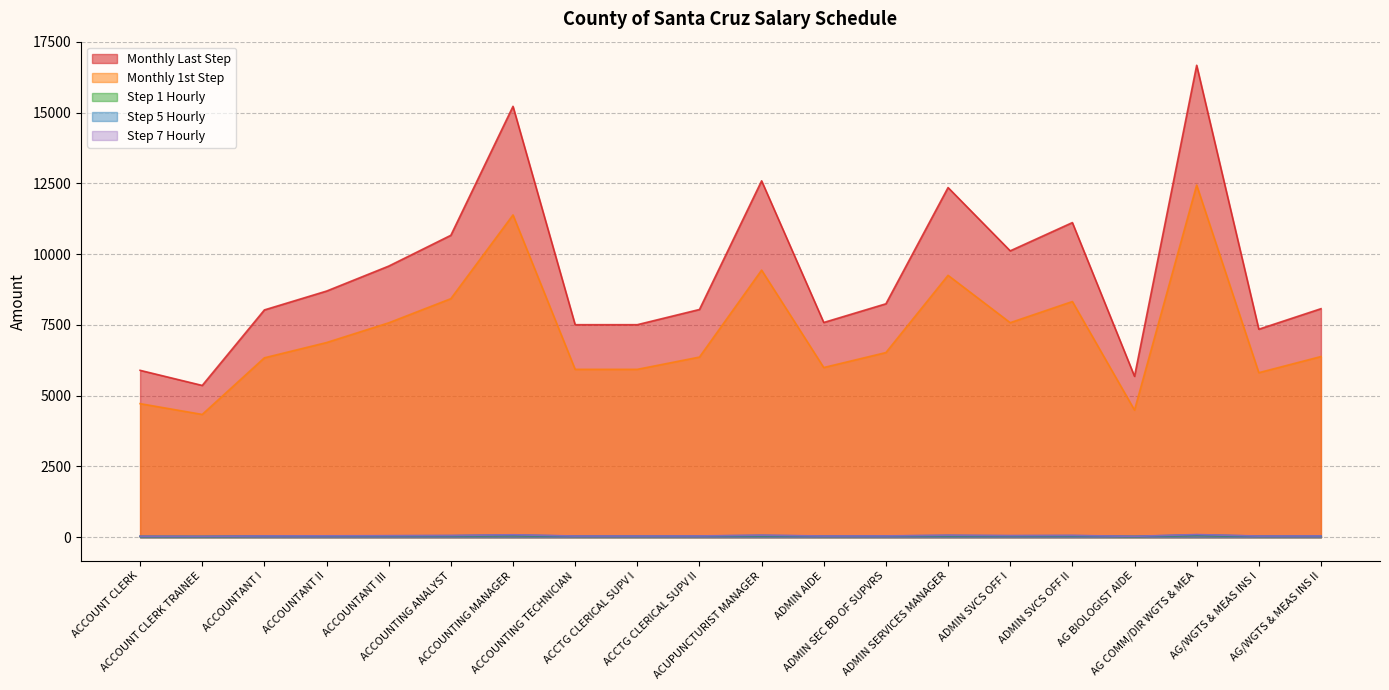

Reading left to right, list all the values displayed in this chart.

Monthly Last Step: ACCOUNT CLERK=5896.7	ACCOUNT CLERK TRAINEE=5362.8	ACCOUNTANT I=8030.4	ACCOUNTANT II=8696.0	ACCOUNTANT III=9578.2	ACCOUNTING ANALYST=10666.7	ACCOUNTING MANAGER=15221.8	ACCOUNTING TECHNICIAN=7508.7	ACCTG CLERICAL SUPV I=7508.7	ACCTG CLERICAL SUPV II=8046.0	ACUPUNCTURIST MANAGER=12590.7	ADMIN AIDE=7586.6	ADMIN SEC BD OF SUPVRS=8247.0	ADMIN SERVICES MANAGER=12353.2	ADMIN SVCS OFF I=10117.3	ADMIN SVCS OFF II=11115.6	AG BIOLOGIST AIDE=5685.2	AG COMM/DIR WGTS & MEA=16672.6	AG/WGTS & MEAS INS I=7349.2	AG/WGTS & MEAS INS II=8073.7
Monthly 1st Step: ACCOUNT CLERK=4719.8	ACCOUNT CLERK TRAINEE=4338.4	ACCOUNTANT I=6338.7	ACCOUNTANT II=6877.7	ACCOUNTANT III=7574.5	ACCOUNTING ANALYST=8427.3	ACCOUNTING MANAGER=11386.0	ACCOUNTING TECHNICIAN=5931.4	ACCTG CLERICAL SUPV I=5931.4	ACCTG CLERICAL SUPV II=6364.7	ACUPUNCTURIST MANAGER=9436.1	ADMIN AIDE=5995.5	ADMIN SEC BD OF SUPVRS=6524.1	ADMIN SERVICES MANAGER=9252.4	ADMIN SVCS OFF I=7579.7	ADMIN SVCS OFF II=8326.8	AG BIOLOGIST AIDE=4492.7	AG COMM/DIR WGTS & MEA=12441.6	AG/WGTS & MEAS INS I=5813.5	AG/WGTS & MEAS INS II=6383.7
Step 1 Hourly: ACCOUNT CLERK=27.2	ACCOUNT CLERK TRAINEE=25.0	ACCOUNTANT I=36.6	ACCOUNTANT II=39.7	ACCOUNTANT III=43.7	ACCOUNTING ANALYST=48.6	ACCOUNTING MANAGER=65.7	ACCOUNTING TECHNICIAN=34.2	ACCTG CLERICAL SUPV I=34.2	ACCTG CLERICAL SUPV II=36.7	ACUPUNCTURIST MANAGER=54.4	ADMIN AIDE=34.6	ADMIN SEC BD OF SUPVRS=37.6	ADMIN SERVICES MANAGER=53.4	ADMIN SVCS OFF I=43.7	ADMIN SVCS OFF II=48.0	AG BIOLOGIST AIDE=25.9	AG COMM/DIR WGTS & MEA=71.8	AG/WGTS & MEAS INS I=33.5	AG/WGTS & MEAS INS II=36.8
Step 5 Hourly: ACCOUNT CLERK=31.3	ACCOUNT CLERK TRAINEE=28.6	ACCOUNTANT I=42.8	ACCOUNTANT II=46.4	ACCOUNTANT III=51.1	ACCOUNTING ANALYST=56.9	ACCOUNTING MANAGER=79.7	ACCOUNTING TECHNICIAN=40.1	ACCTG CLERICAL SUPV I=40.1	ACCTG CLERICAL SUPV II=42.9	ACUPUNCTURIST MANAGER=65.9	ADMIN AIDE=40.5	ADMIN SEC BD OF SUPVRS=44.0	ADMIN SERVICES MANAGER=64.7	ADMIN SVCS OFF I=53.0	ADMIN SVCS OFF II=58.2	AG BIOLOGIST AIDE=30.3	AG COMM/DIR WGTS & MEA=87.2	AG/WGTS & MEAS INS I=39.3	AG/WGTS & MEAS INS II=43.0
Step 7 Hourly: ACCOUNT CLERK=34.0	ACCOUNT CLERK TRAINEE=30.9	ACCOUNTANT I=46.3	ACCOUNTANT II=50.2	ACCOUNTANT III=55.3	ACCOUNTING ANALYST=61.5	ACCOUNTING MANAGER=87.8	ACCOUNTING TECHNICIAN=43.3	ACCTG CLERICAL SUPV I=43.3	ACCTG CLERICAL SUPV II=46.4	ACUPUNCTURIST MANAGER=72.6	ADMIN AIDE=43.8	ADMIN SEC BD OF SUPVRS=47.6	ADMIN SERVICES MANAGER=71.3	ADMIN SVCS OFF I=58.4	ADMIN SVCS OFF II=64.1	AG BIOLOGIST AIDE=32.8	AG COMM/DIR WGTS & MEA=96.2	AG/WGTS & MEAS INS I=42.4	AG/WGTS & MEAS INS II=46.6